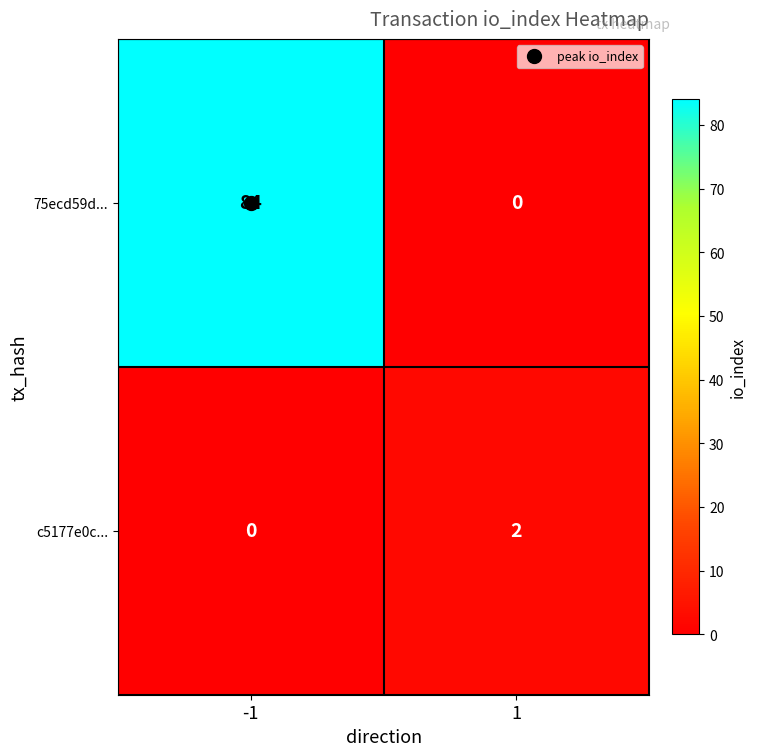

The value of 75ecd59d... at 1 is 0. True or false?

True